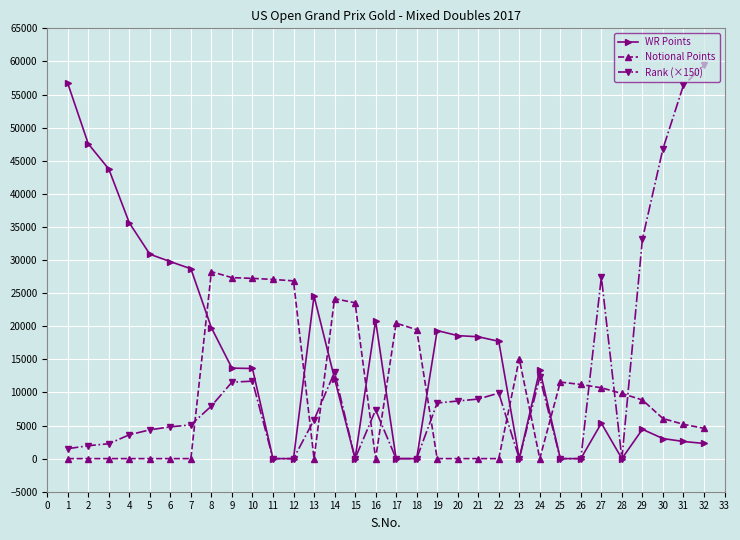

Which series has the largest total across all categories?

WR Points